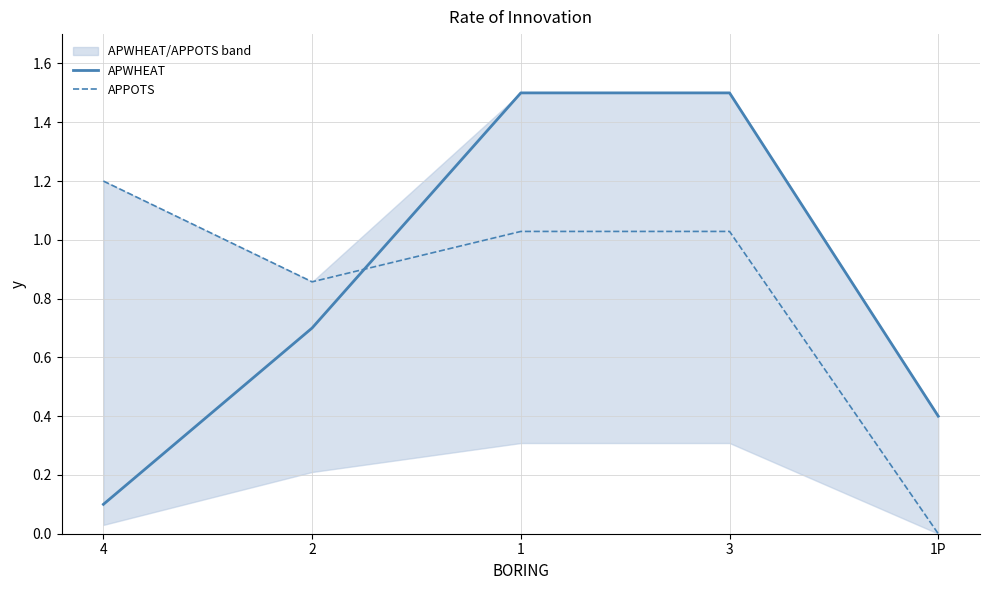

List the series in order of their overall mean, highest first.

APWHEAT, APPOTS